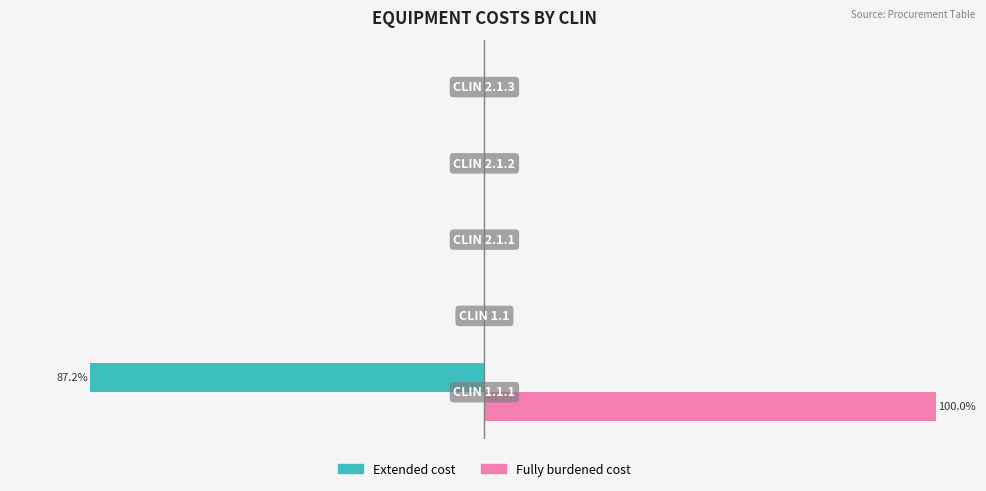

What are all the series names shown in the legend?

Extended cost, Fully burdened cost